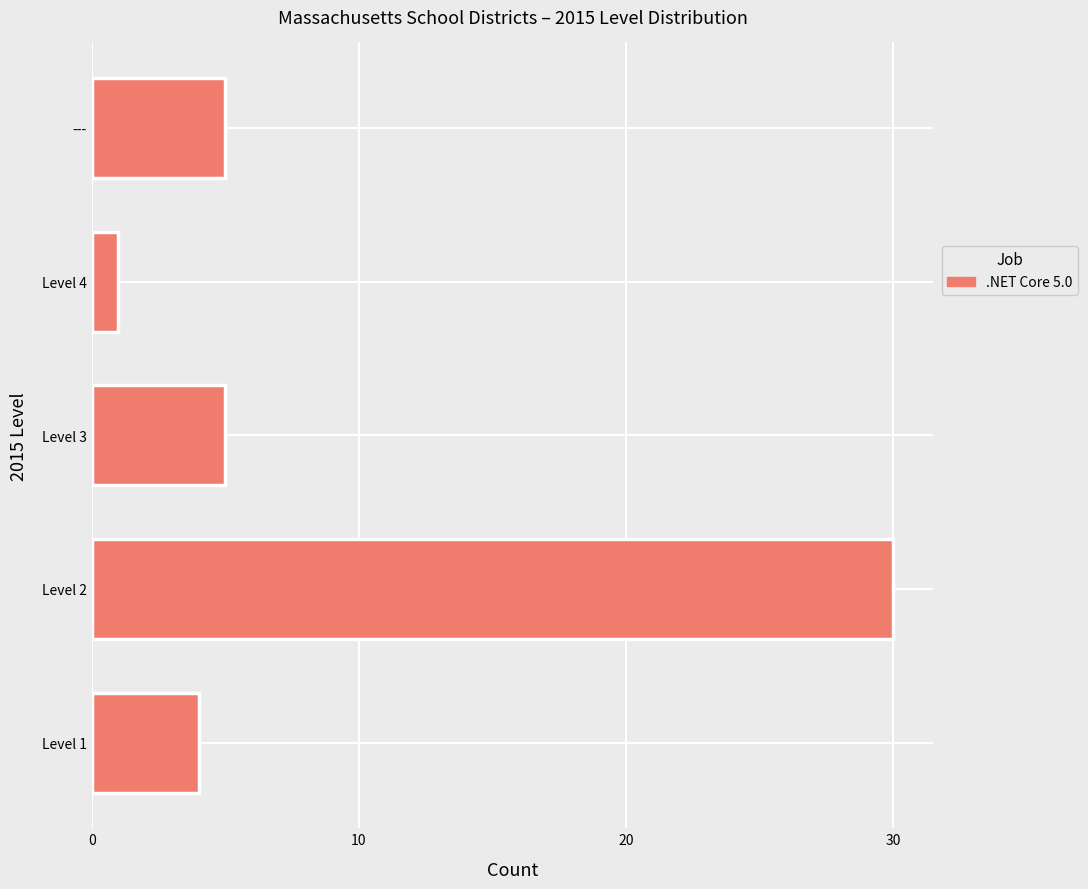

What is the change in value from Level 1 to ---?

+1